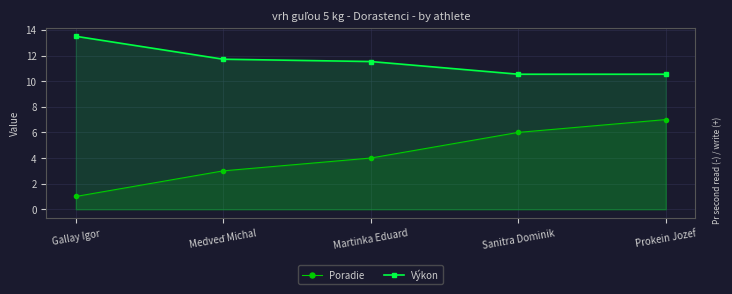

What is the highest value of the Výkon series?

13.5